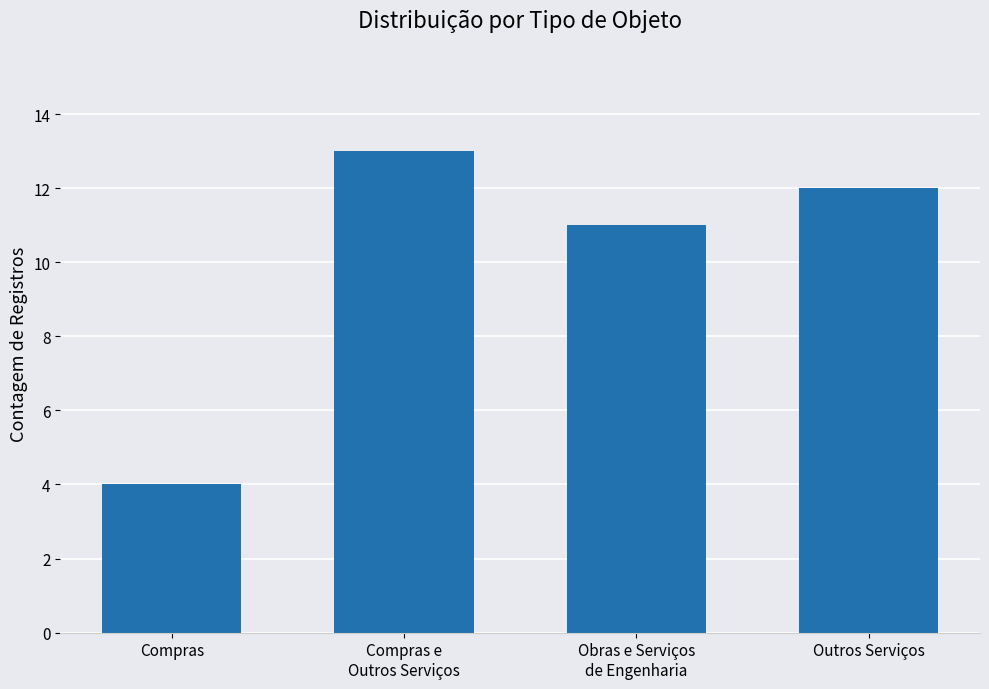

At which label does the data first exceed 12?

Compras e
Outros Serviços